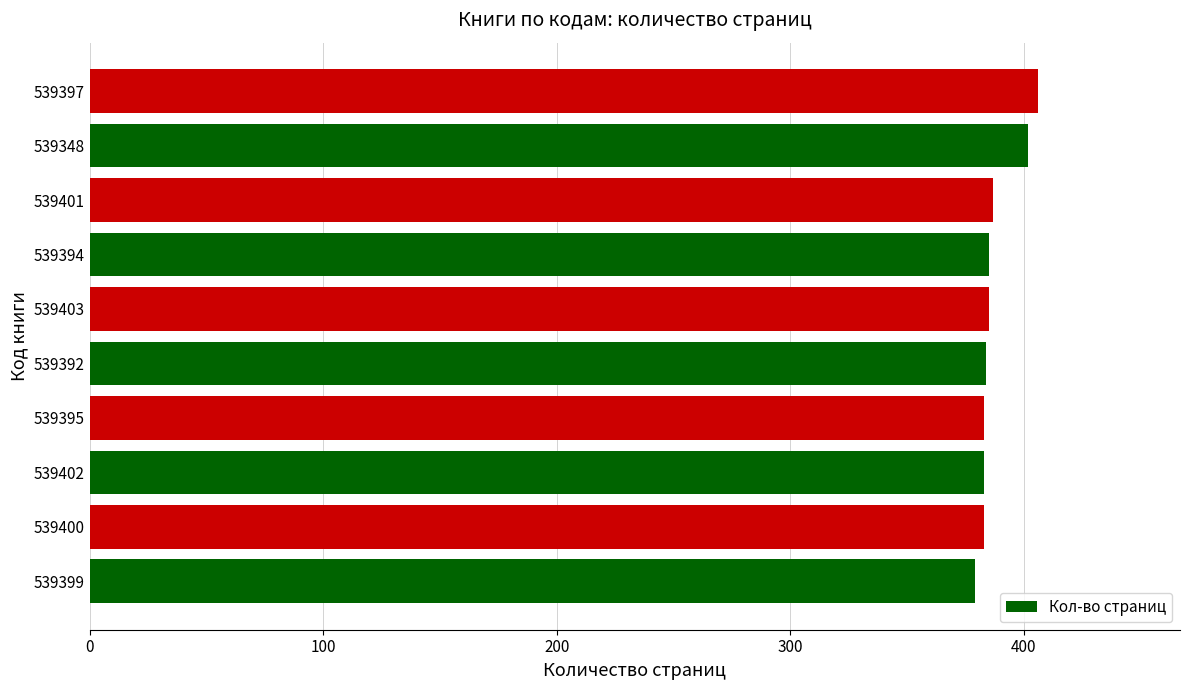

What is the difference between the values at 539397 and 539395?

23